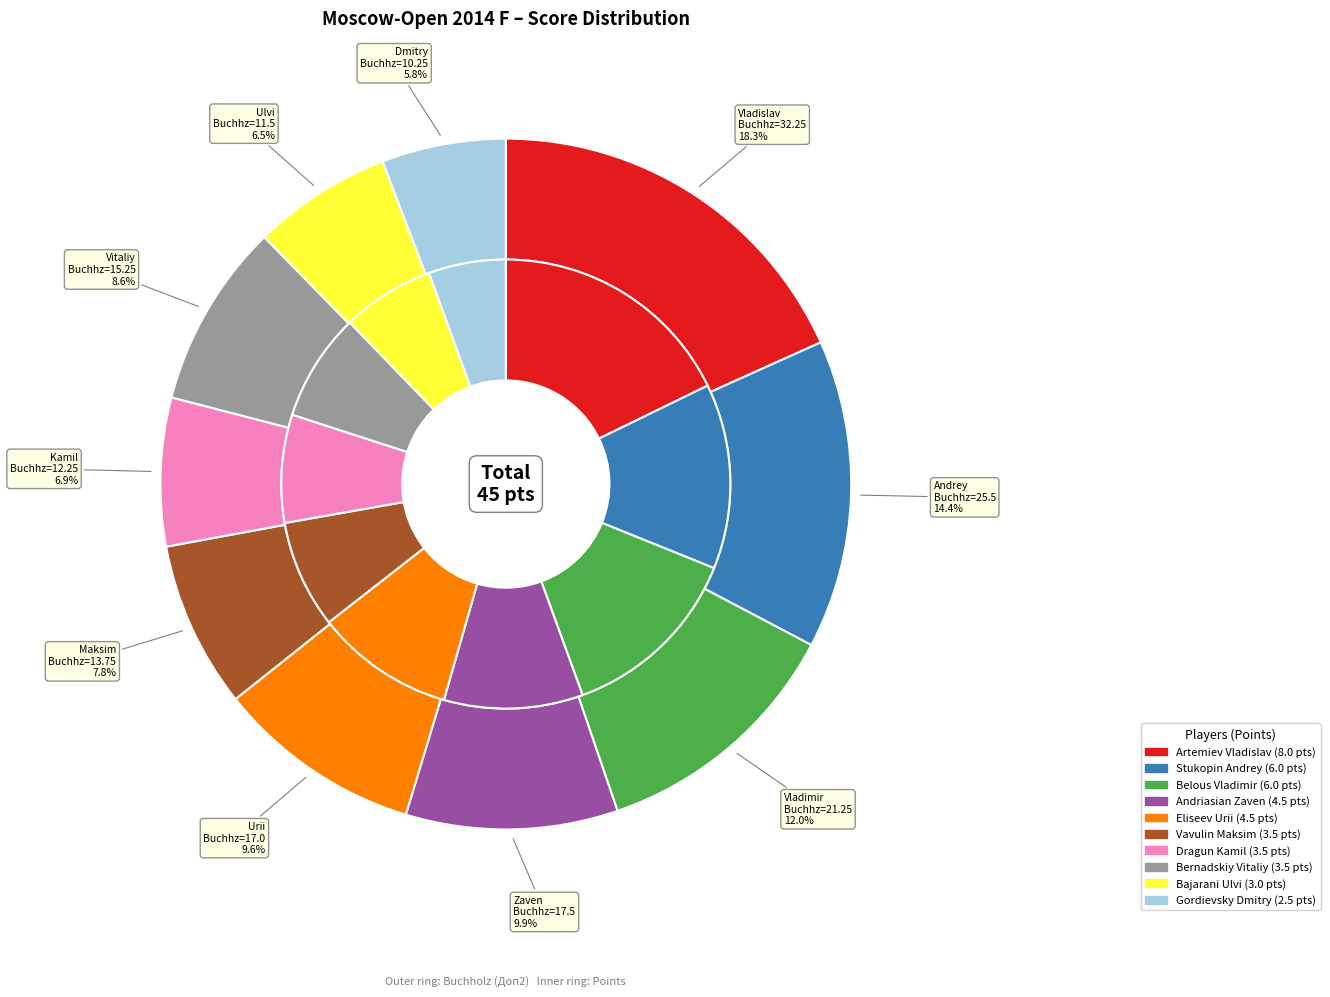

Which has a higher value, Bernadskiy Vitaliy or Gordievsky Dmitry?

Bernadskiy Vitaliy